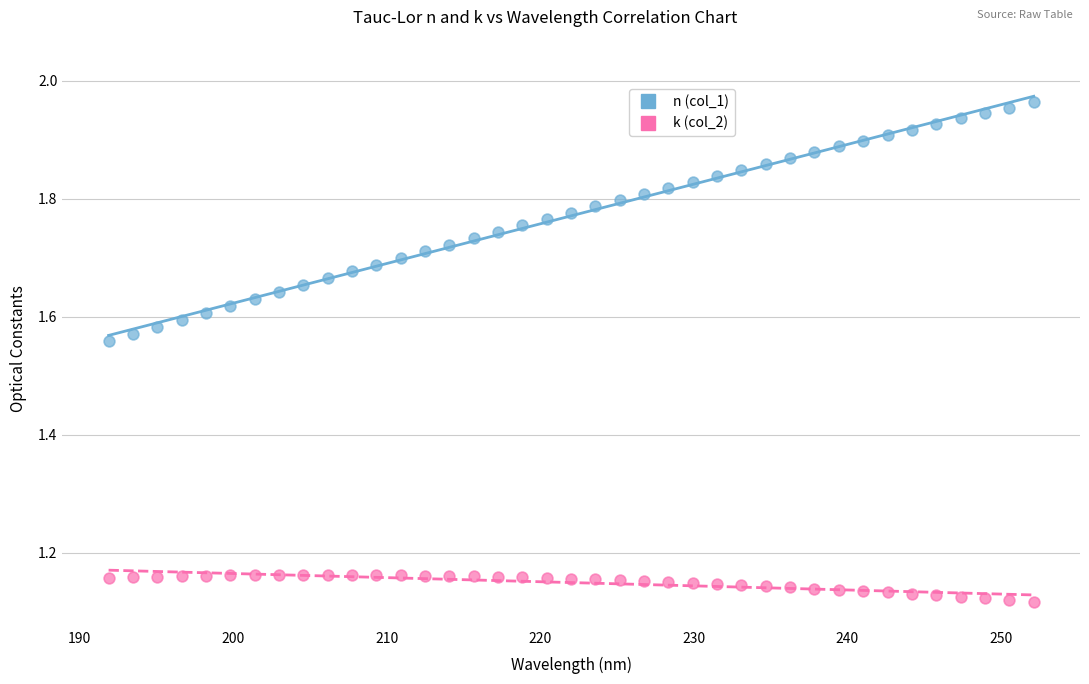

Which series reaches the maximum Y coordinate?

n (col_1)